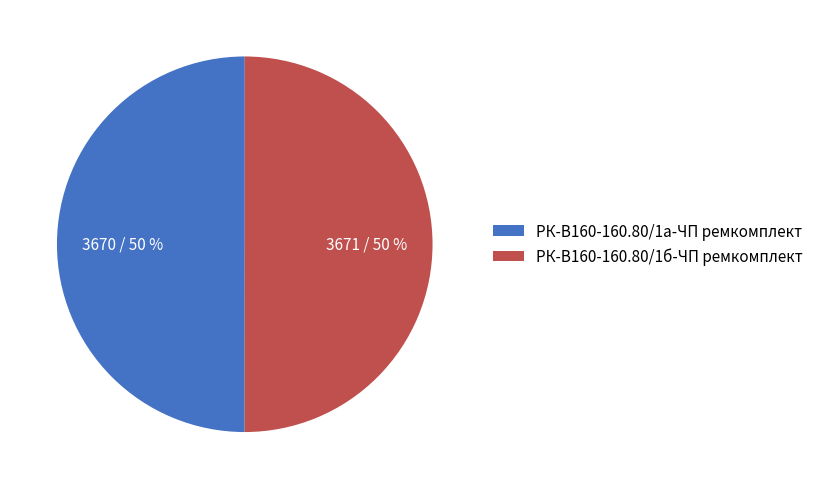

What is the ratio of the value at РК-В160-160.80/1б-ЧП ремкомплект to the value at РК-В160-160.80/1а-ЧП ремкомплект?

1.0